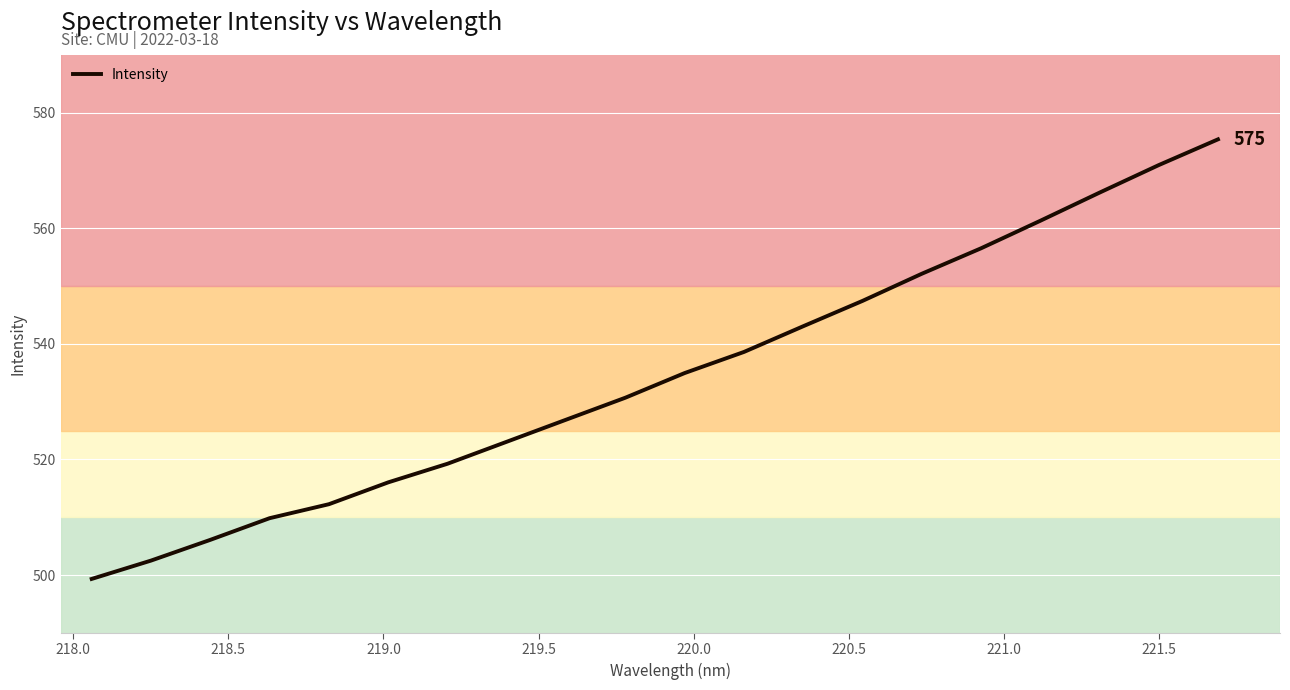

What is the minimum value shown in the chart?

499.3